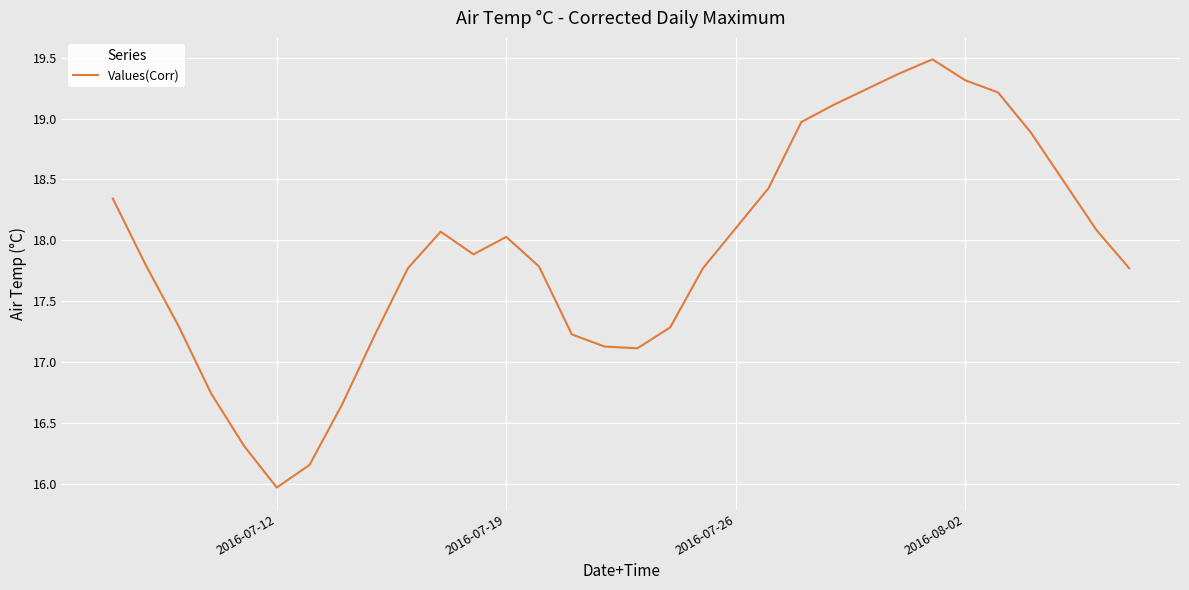

What is the greatest value displayed?

19.5